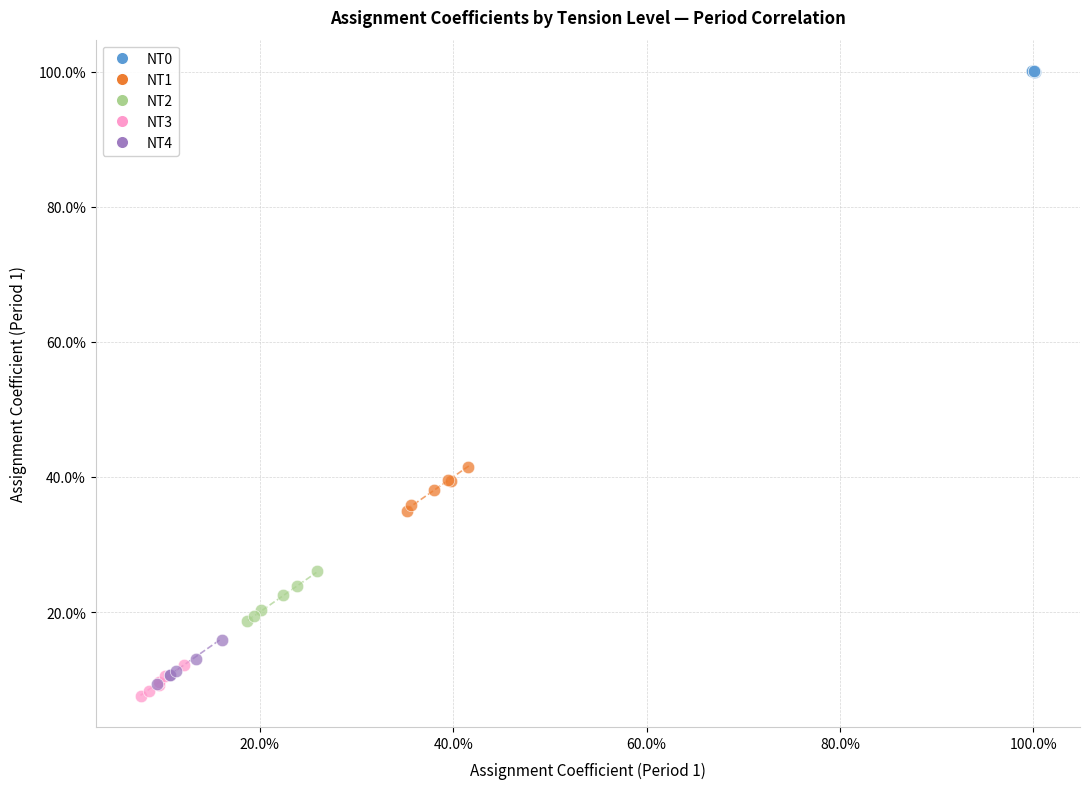

Which series reaches the maximum Y coordinate?

NT0